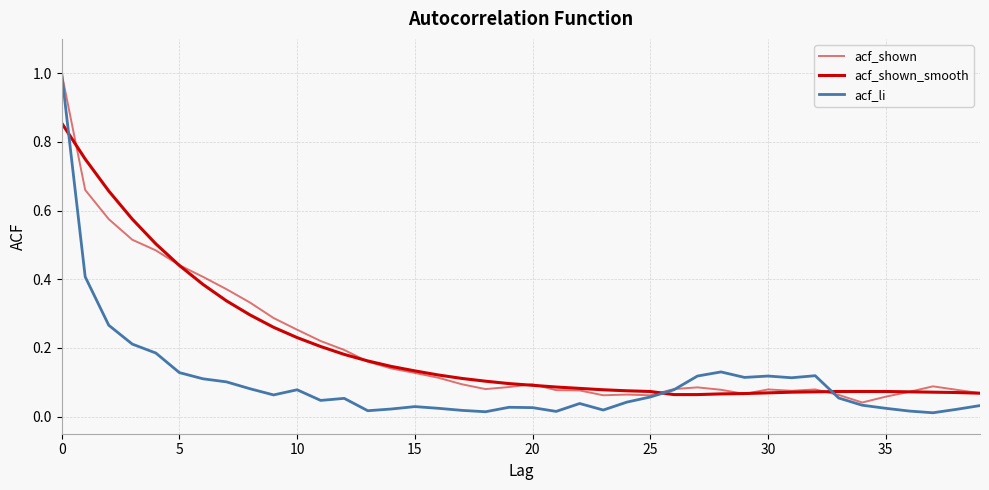

What is the label of the 28th point from the right?

12